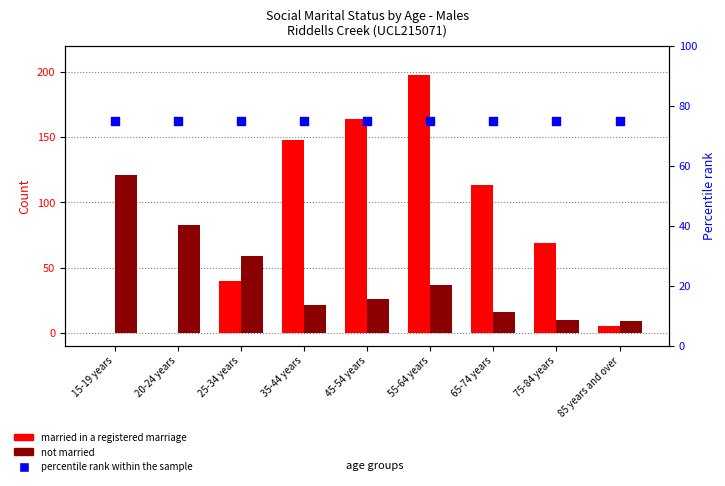

Which series reaches the minimum Y coordinate?

Married in a registered marriage